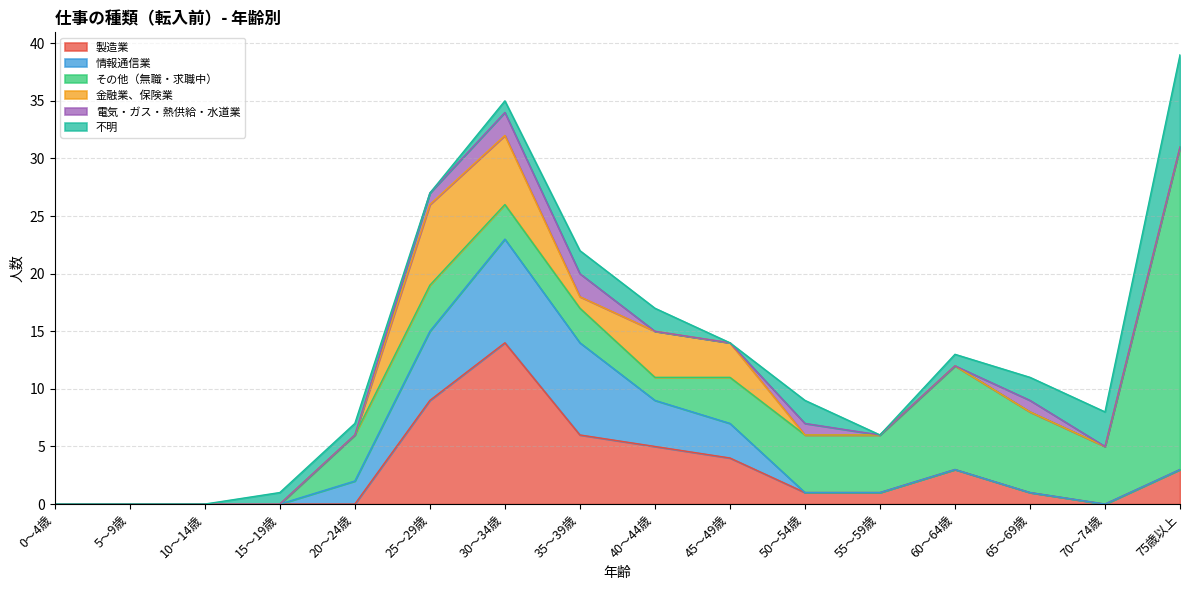

What is the average value of the 不明 series?

1